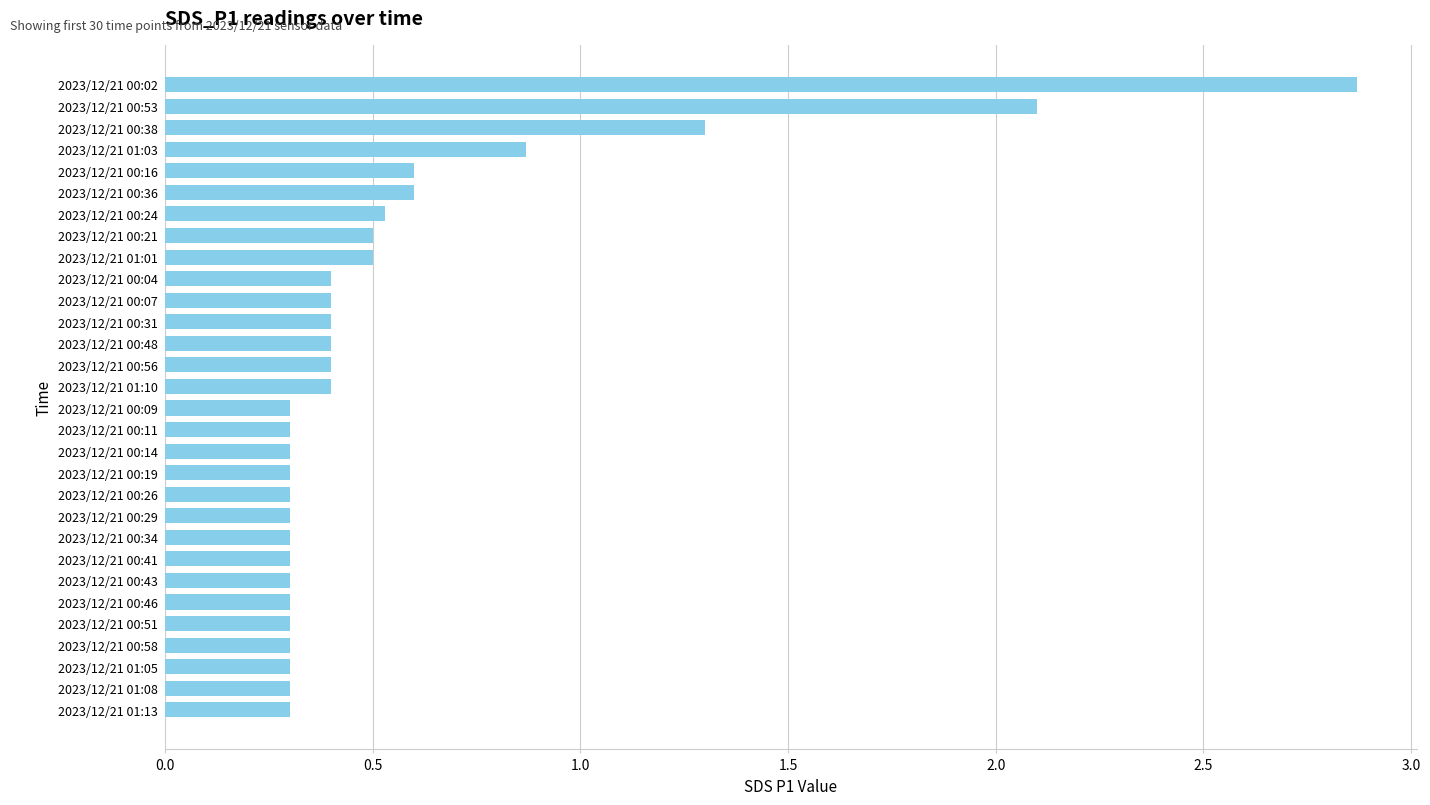

What is the minimum value shown in the chart?

0.3